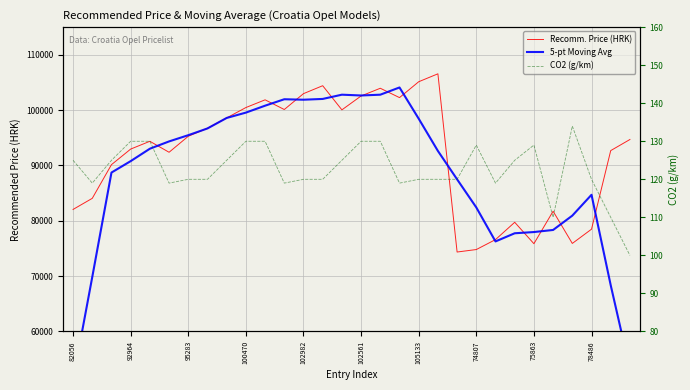

True or false: CO2 (g/km) has more than 2 points higher than both neighbors.

True